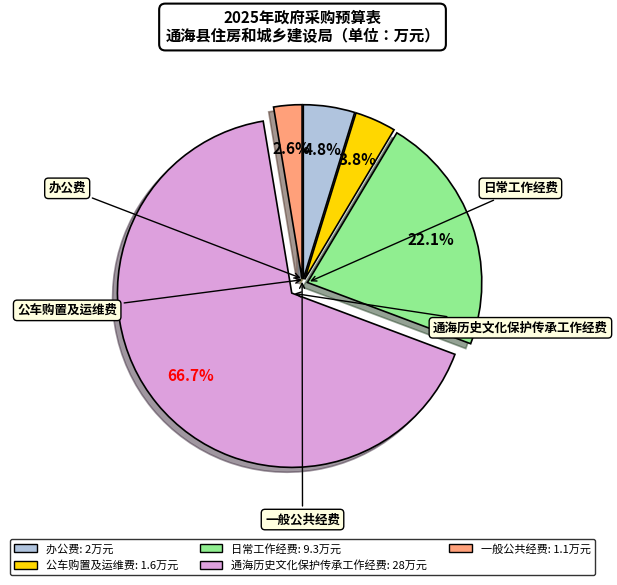

Rank the categories by value from highest to lowest.

通海历史文化保护传承工作经费, 日常工作经费, 办公费, 公车购置及运维费, 一般公共经费